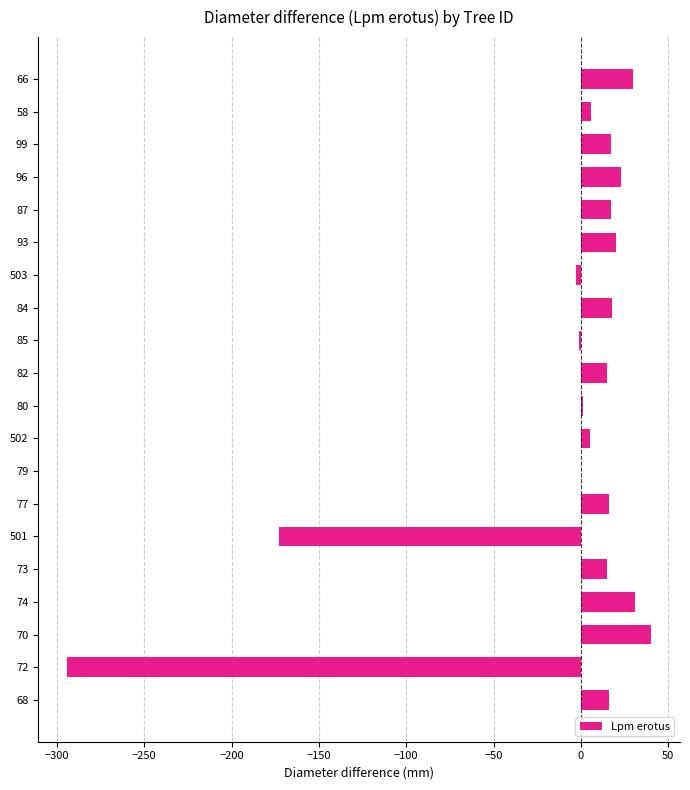

What is the ratio of the value at 84 to the value at 73?

1.2